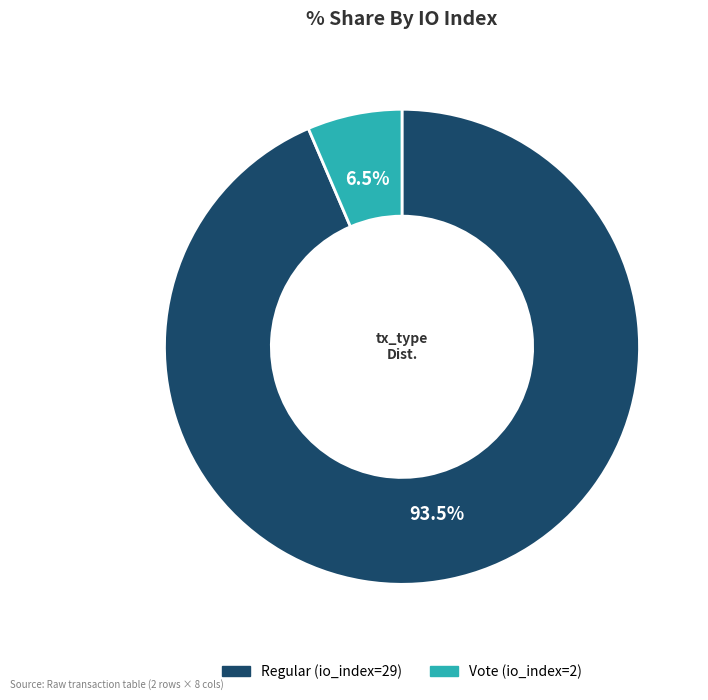

What is the majority slice?

Regular (io_index=29)